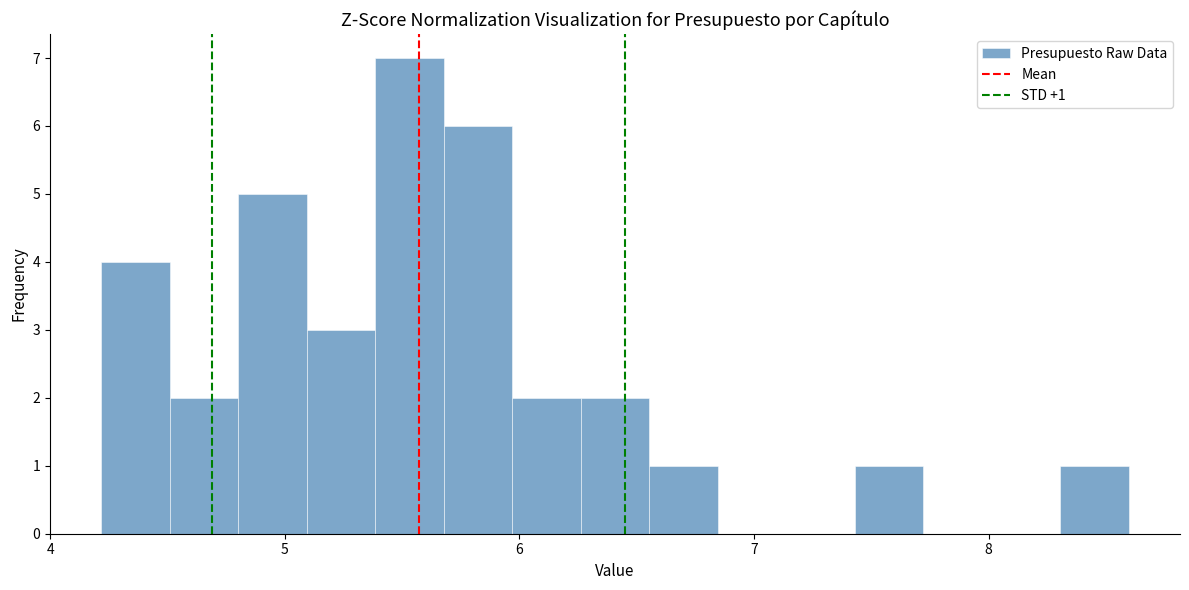

Read against the x-axis, roughly where is the centre of the tallest bar?

5.5